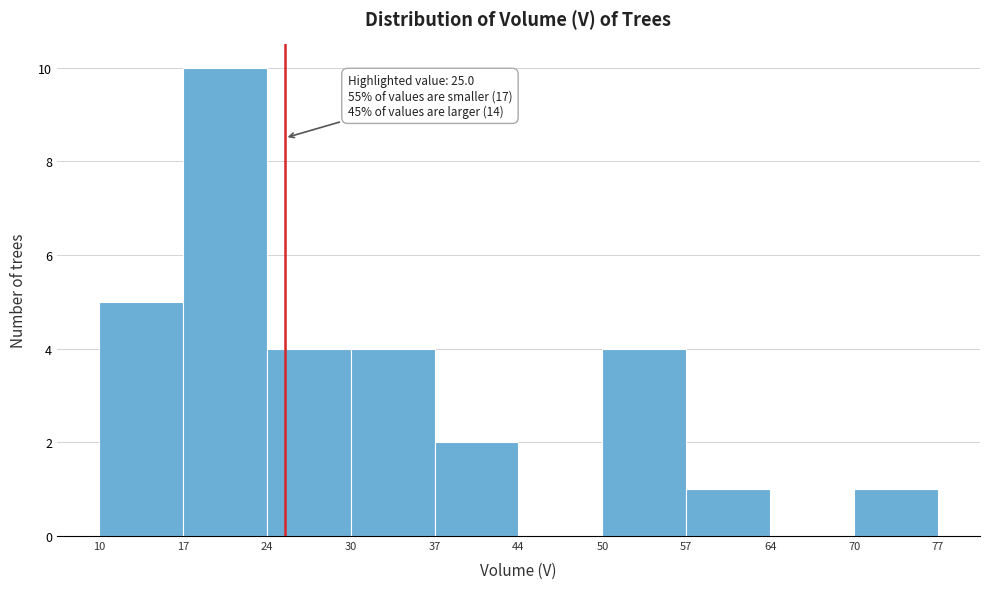

Which range on the x-axis has the tallest bar?

17 to 24